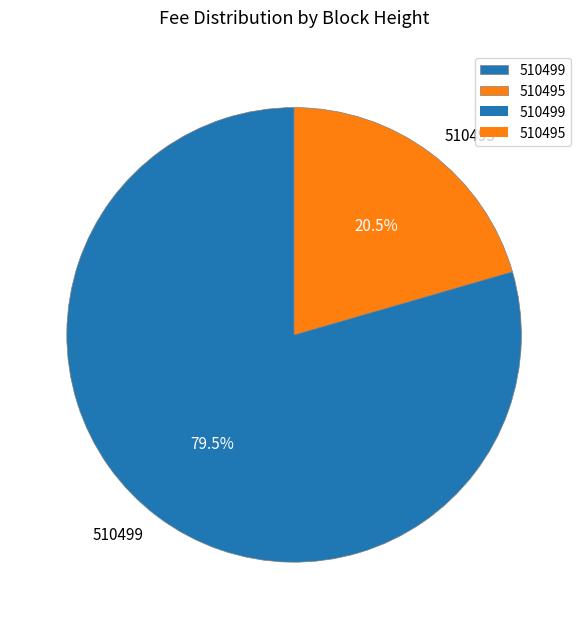

Which has a higher value, 510495 or 510499?

510499